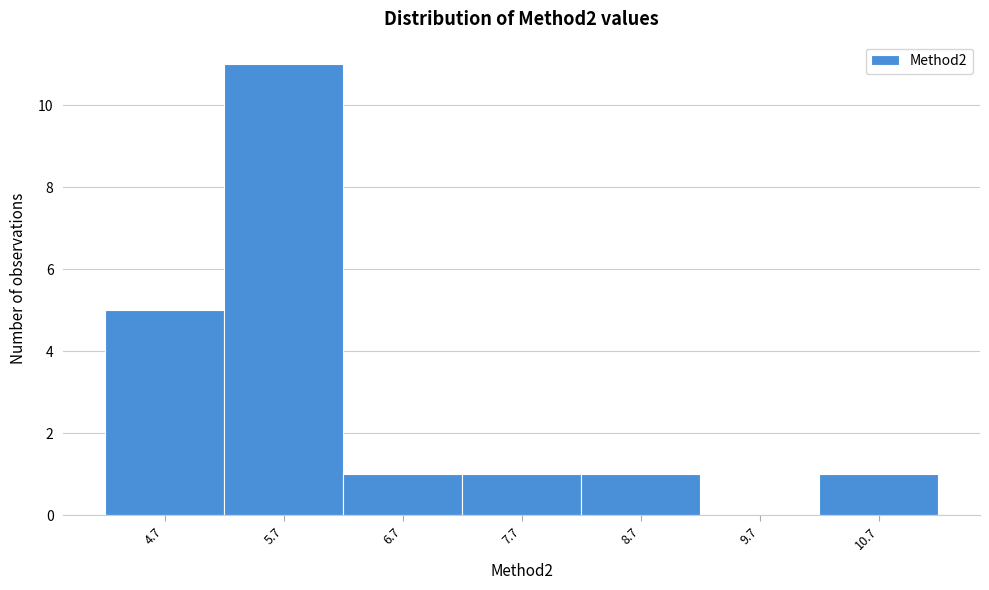

Reading left to right, list every bar in this chart as the range it spans on the x-axis followed by its height. The values are not printed on the chart, so give them approximately, as read against the axis.

4.2 to 5.2: 5
5.2 to 6.2: 11
6.2 to 7.2: 1
7.2 to 8.2: 1
8.2 to 9.2: 1
9.2 to 10.2: 0
10.2 to 11.2: 1